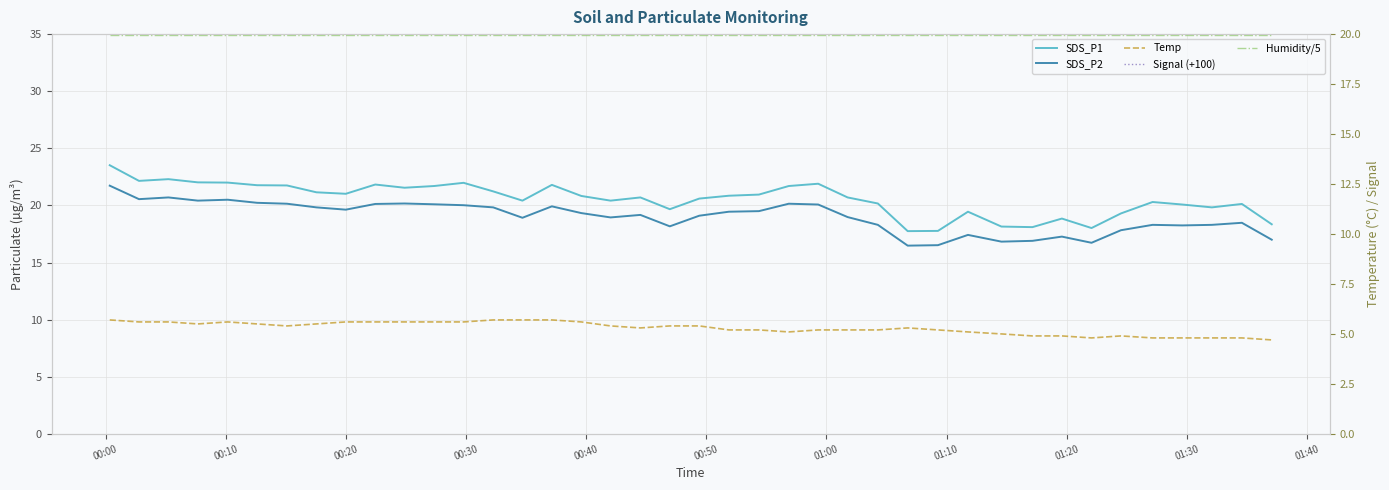

True or false: Humidity/5 has more than 2 points higher than both neighbors.

False